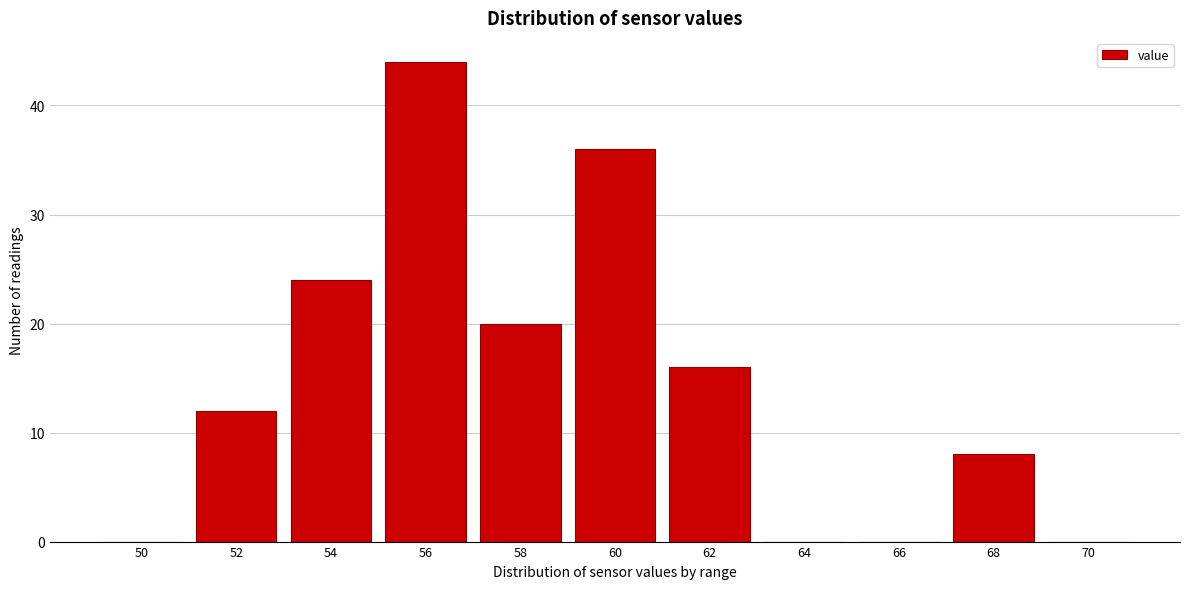

Reading left to right, what are all the values shown in this chart?

50=0	52=12	54=24	56=44	58=20	60=36	62=16	64=0	66=0	68=8	70=0